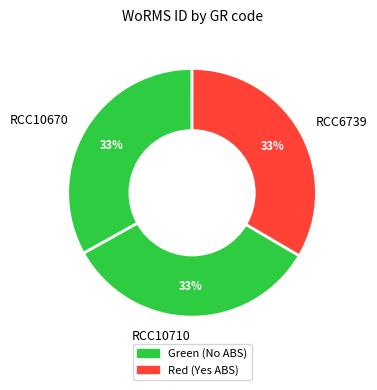

Do RCC10710 and RCC6739 together represent more than half of the pie?

Yes